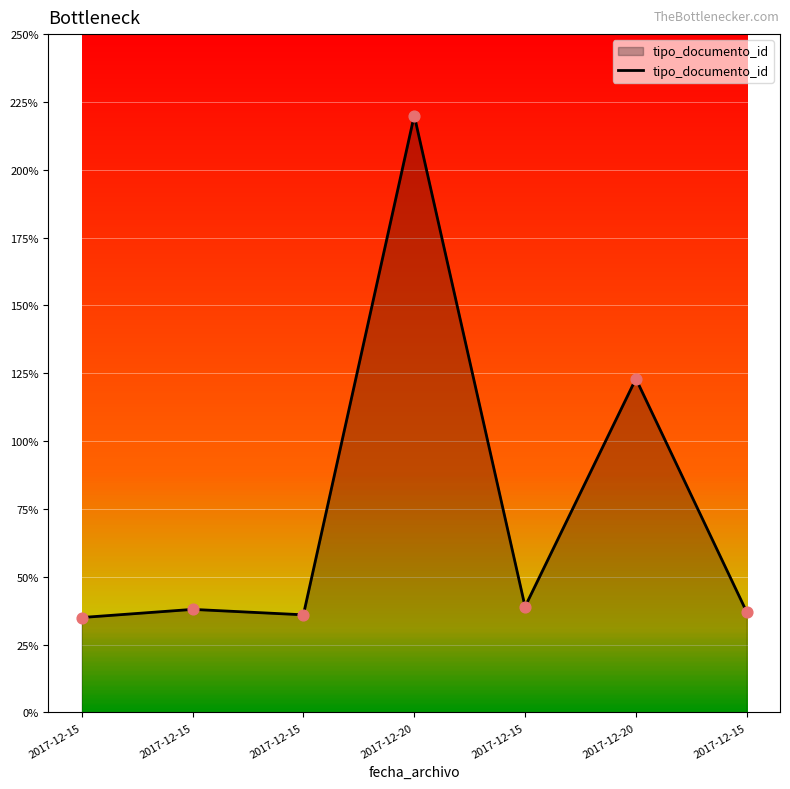

How many categories are shown in the chart?

7